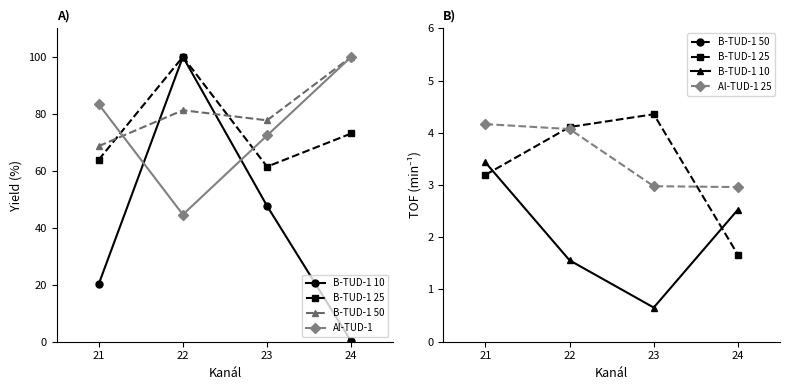

What is the difference between the B-TUD-1 10 values at 23 and 21?

2.8